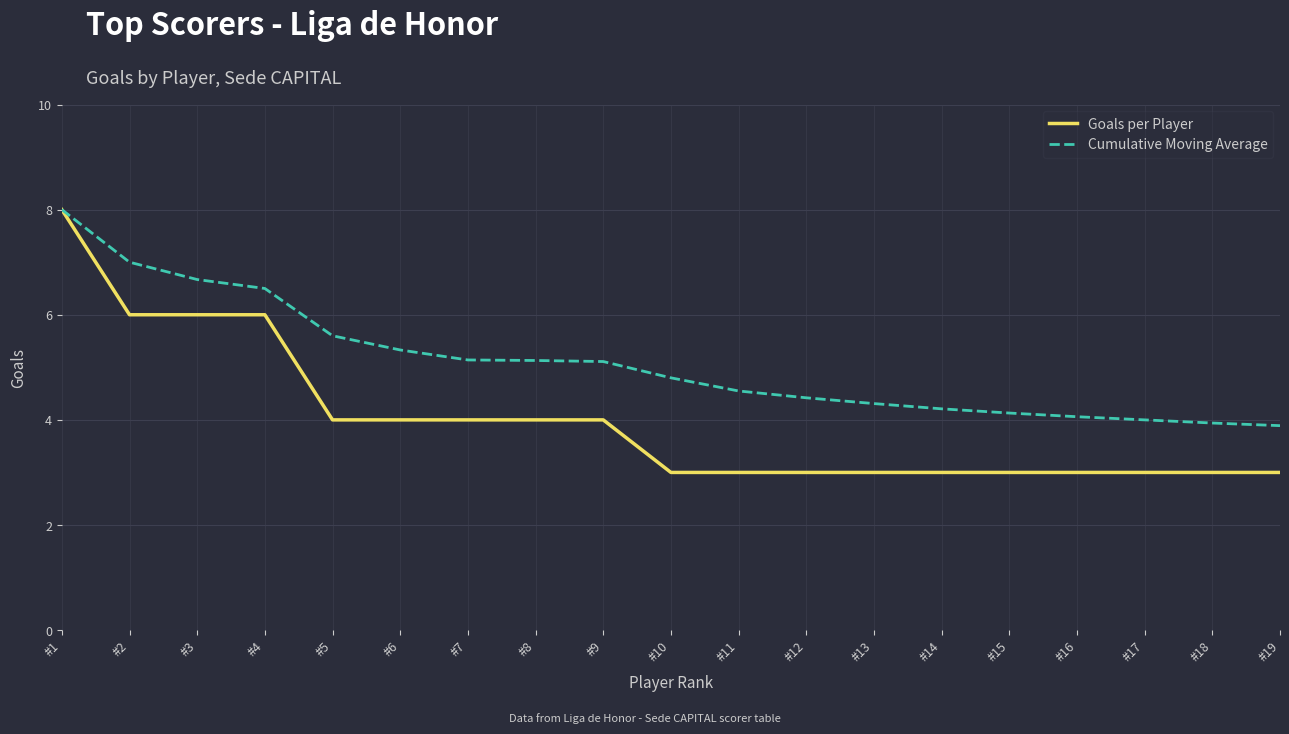

Which series has the largest range (max minus min)?

Goals per Player